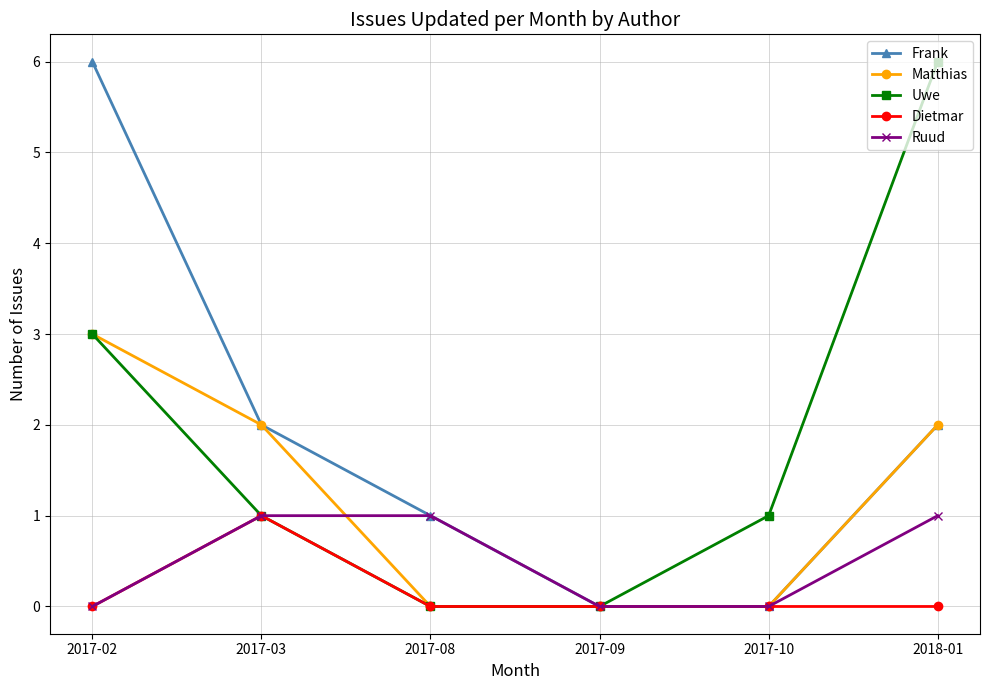

What is the greatest value displayed?

6